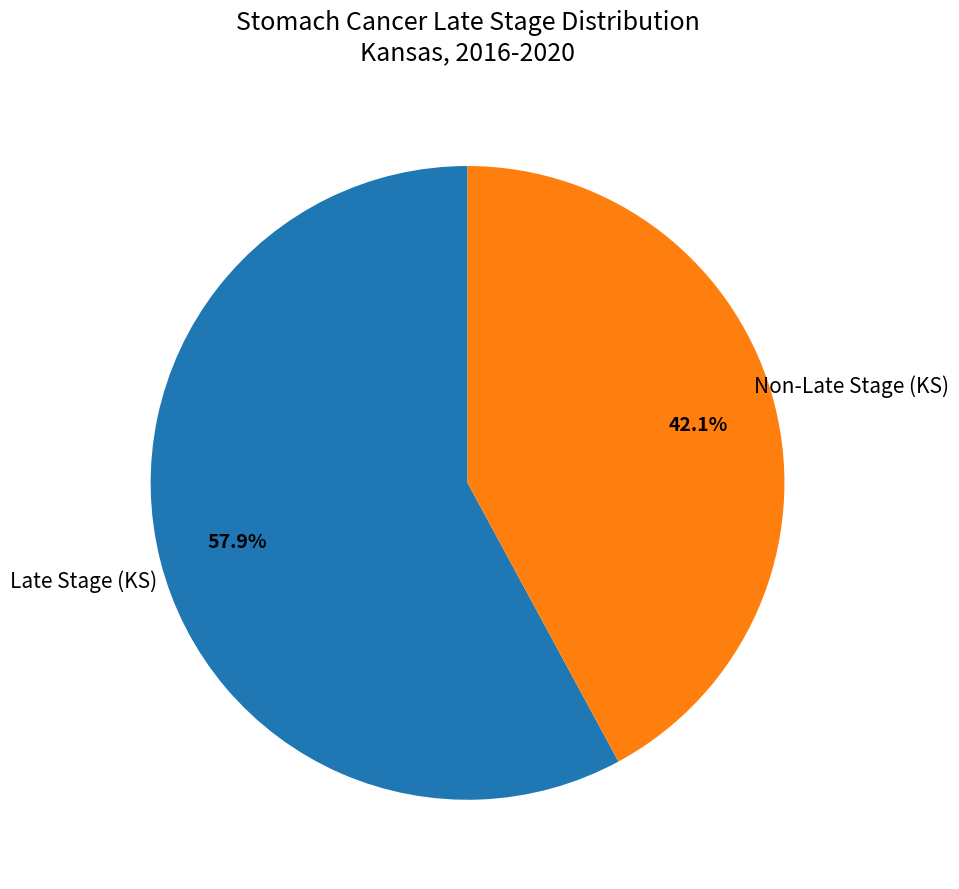

Is there a majority slice in this chart?

Yes